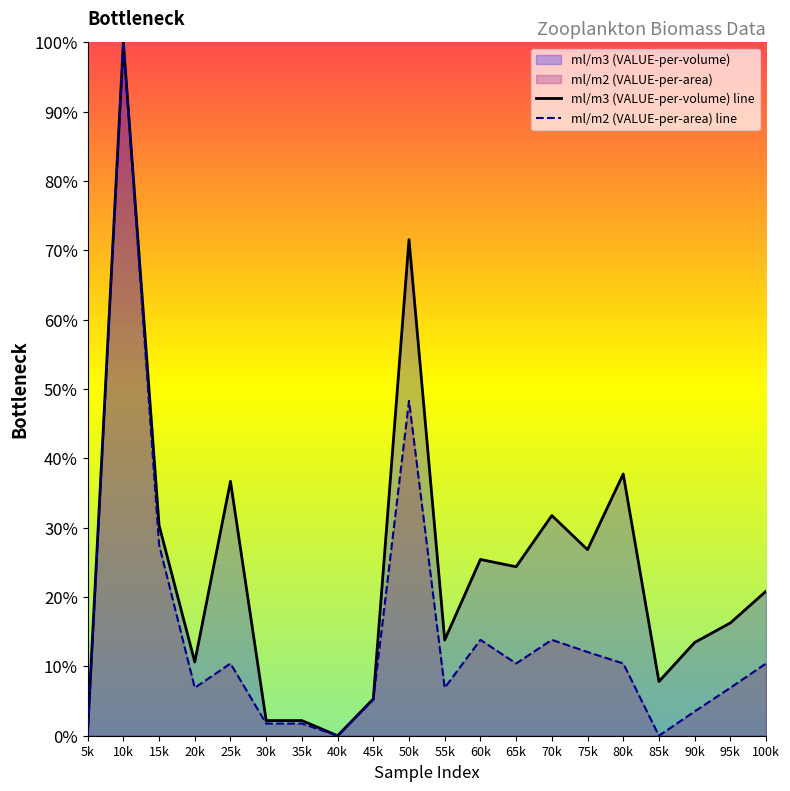

What is the approximate value of ml/m3 (VALUE-per-volume) line at 45k?

5.3